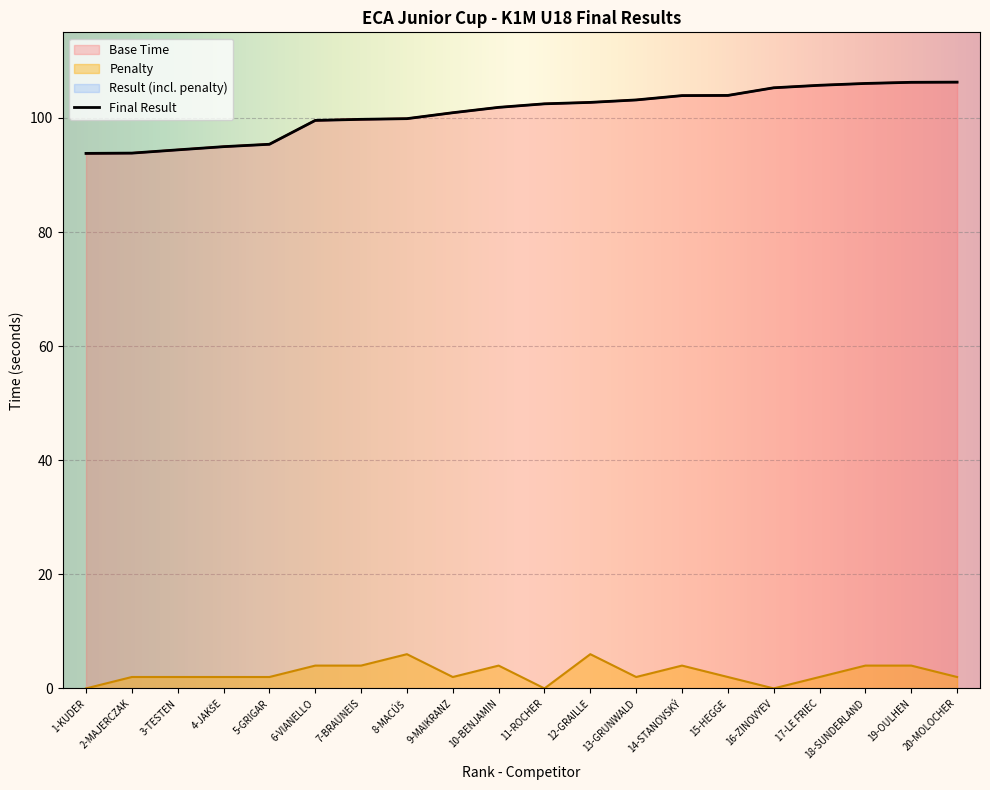

What position from the left is 2-MAJERCZAK?

2